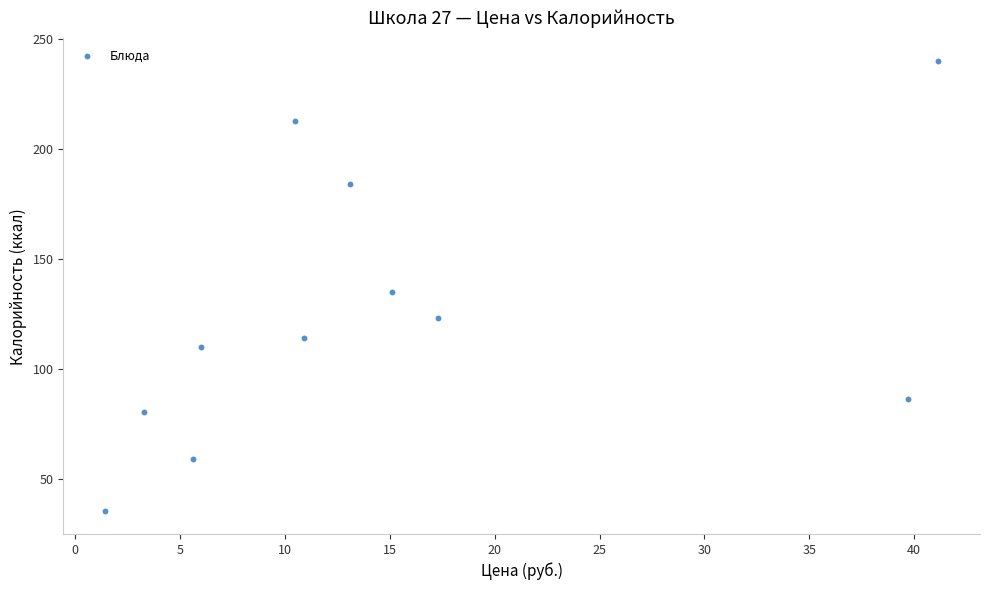

What is the average Y value?

125.4